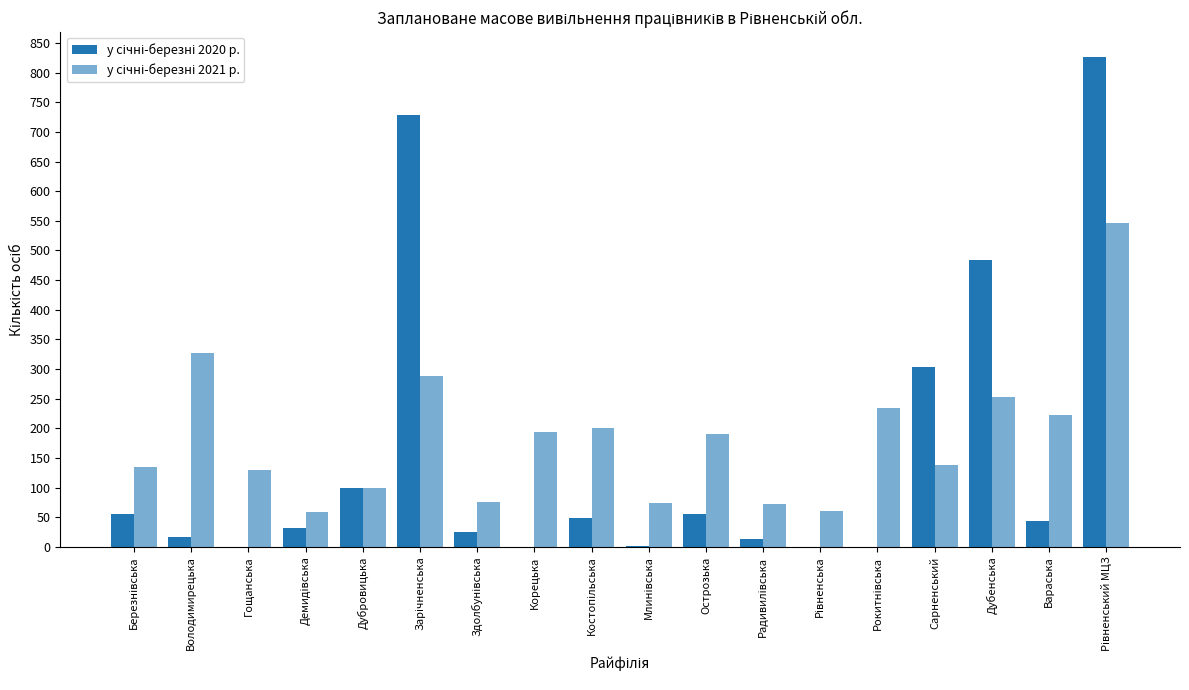

What is the value of the у січні-березні 2020 р. bar at the 5th from the left?

99